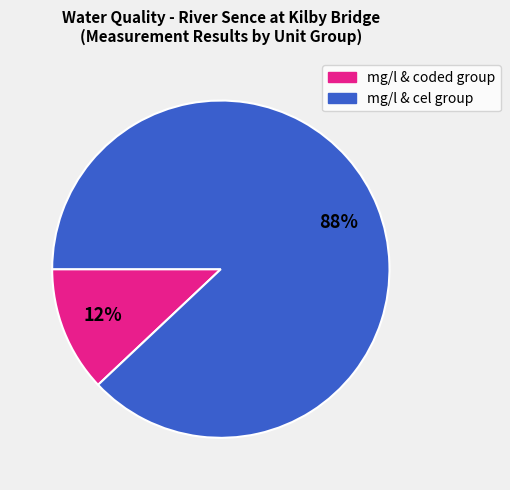

To the nearest percent, what is the difference between the largest and smallest slice percentages?

76%